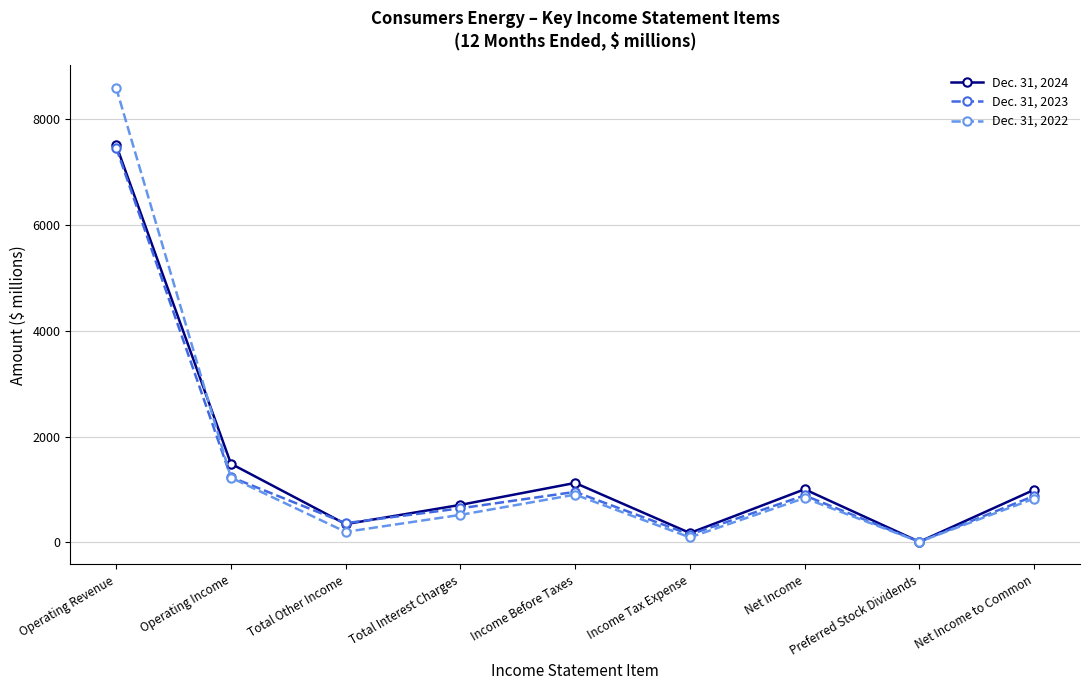

At which category is the sum across all series the highest?

Operating Revenue